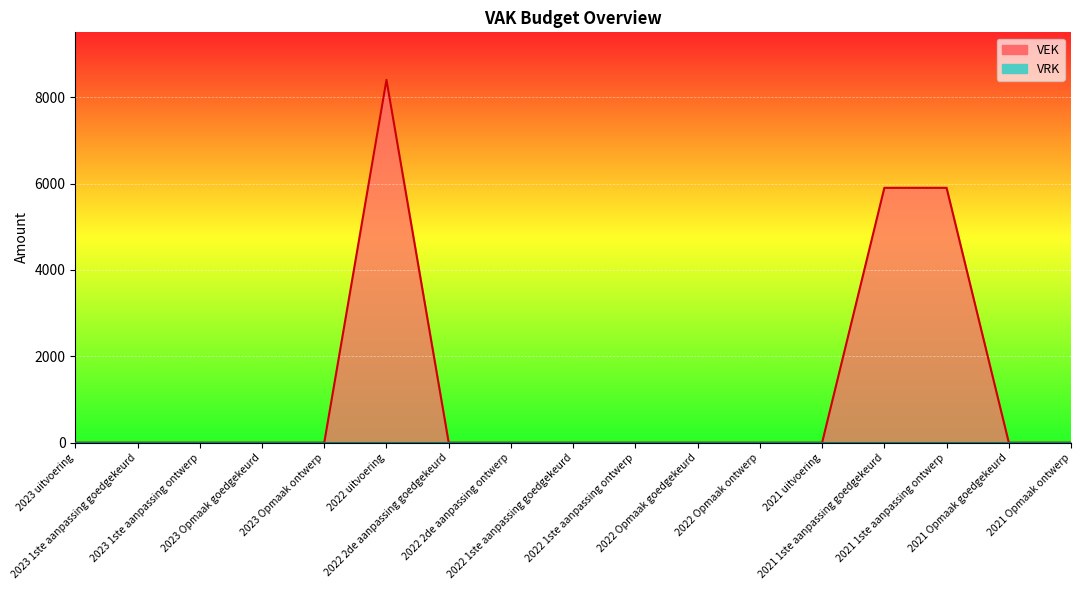

Which label corresponds to the smallest value in the chart?

2023 uitvoering